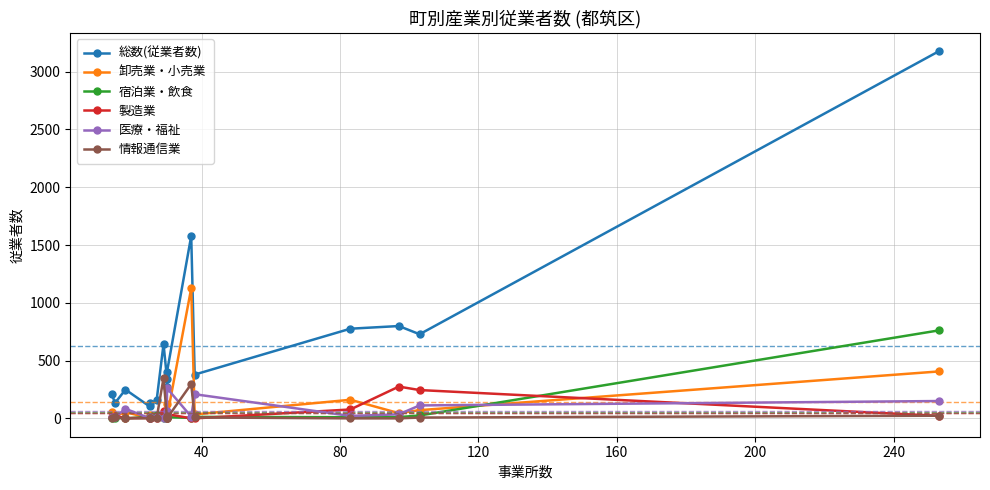

Is it true that 卸売業・小売業 equals 87 at 80?

False